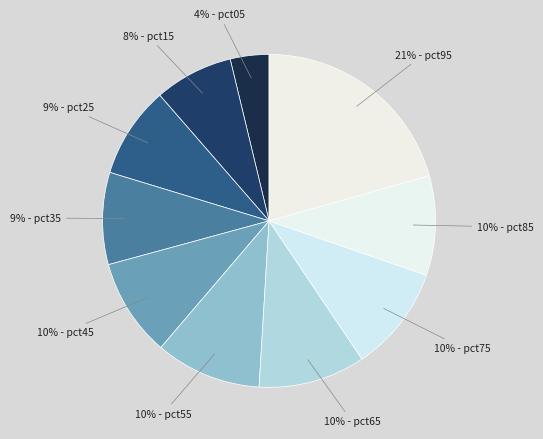

How many slices are in this pie chart?

10